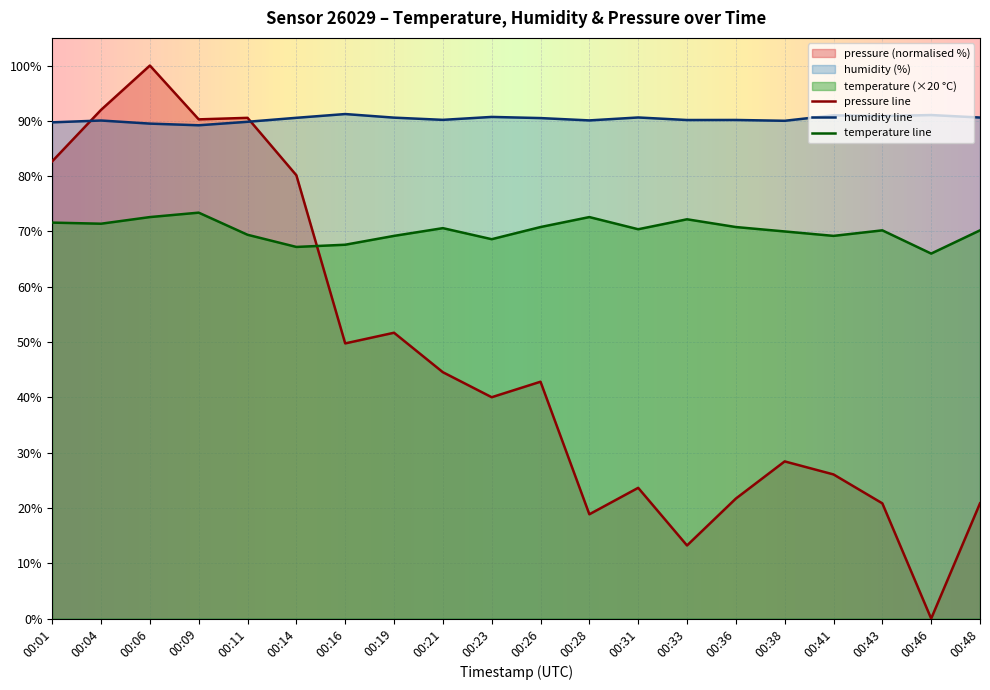

What is the difference between the humidity values at 00:21 and 00:14?

0.4